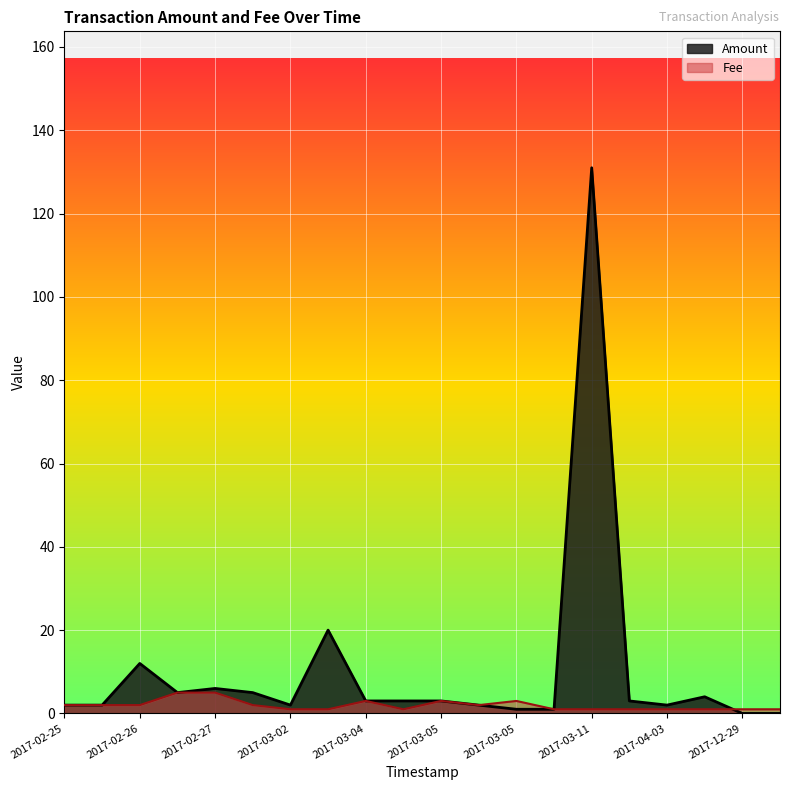

List the series in order of their overall mean, lowest first.

Fee, Amount